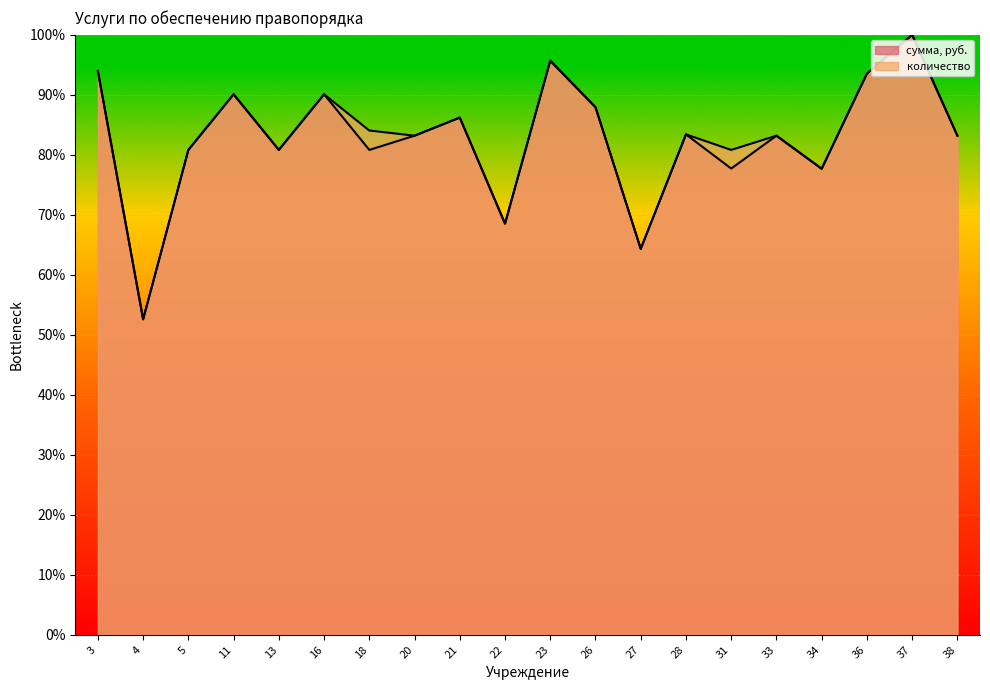

How many lines are shown in the chart?

2